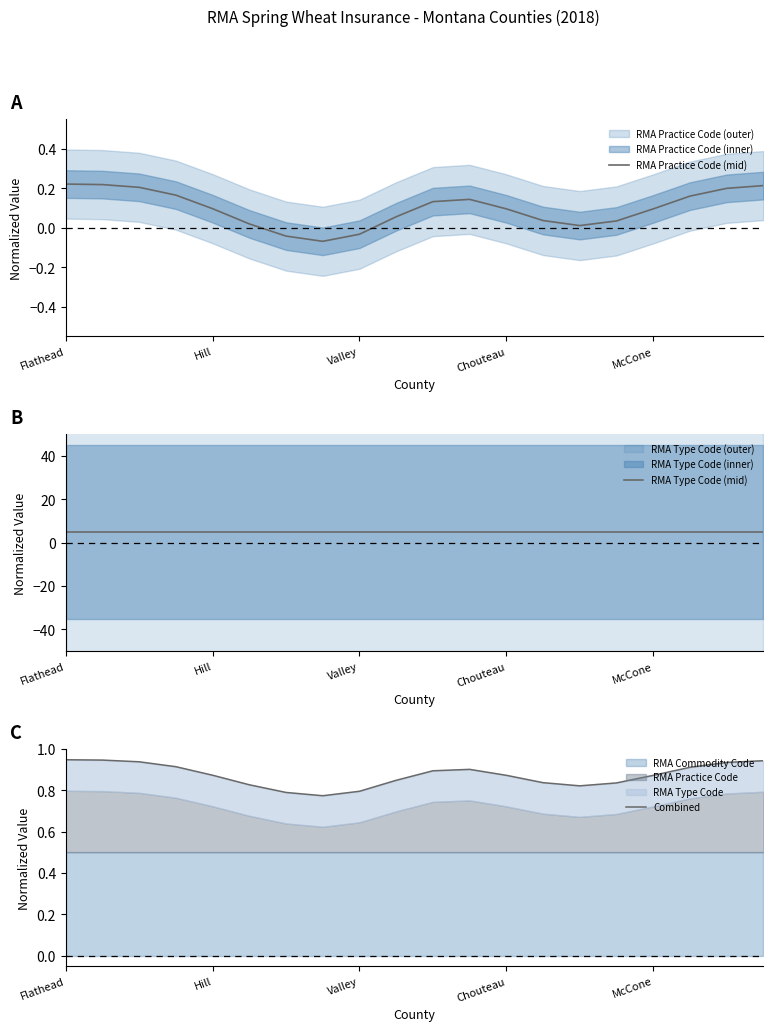

List the series in order of their overall mean, lowest first.

RMA Practice Code (mid), Combined, RMA Type Code (mid)